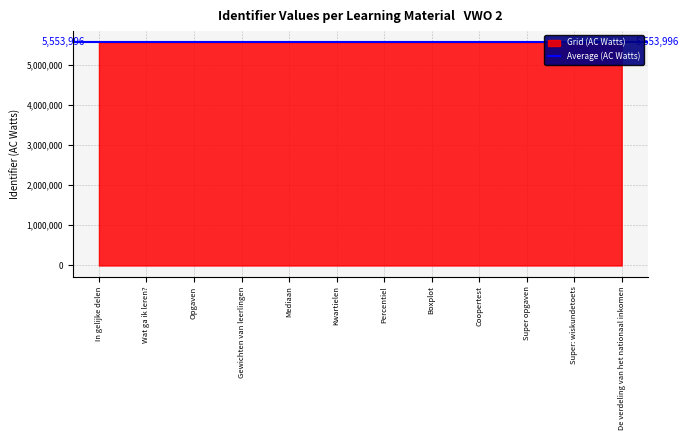

Where is the data nearest to the value 5554006?

Gewichten van leerlingen